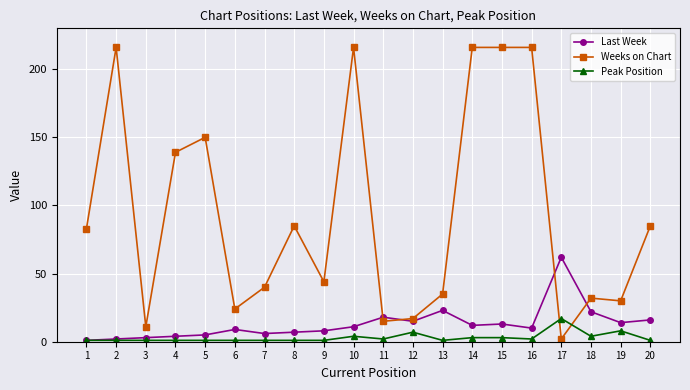

Does the chart display data point markers on the line(s)?

Yes